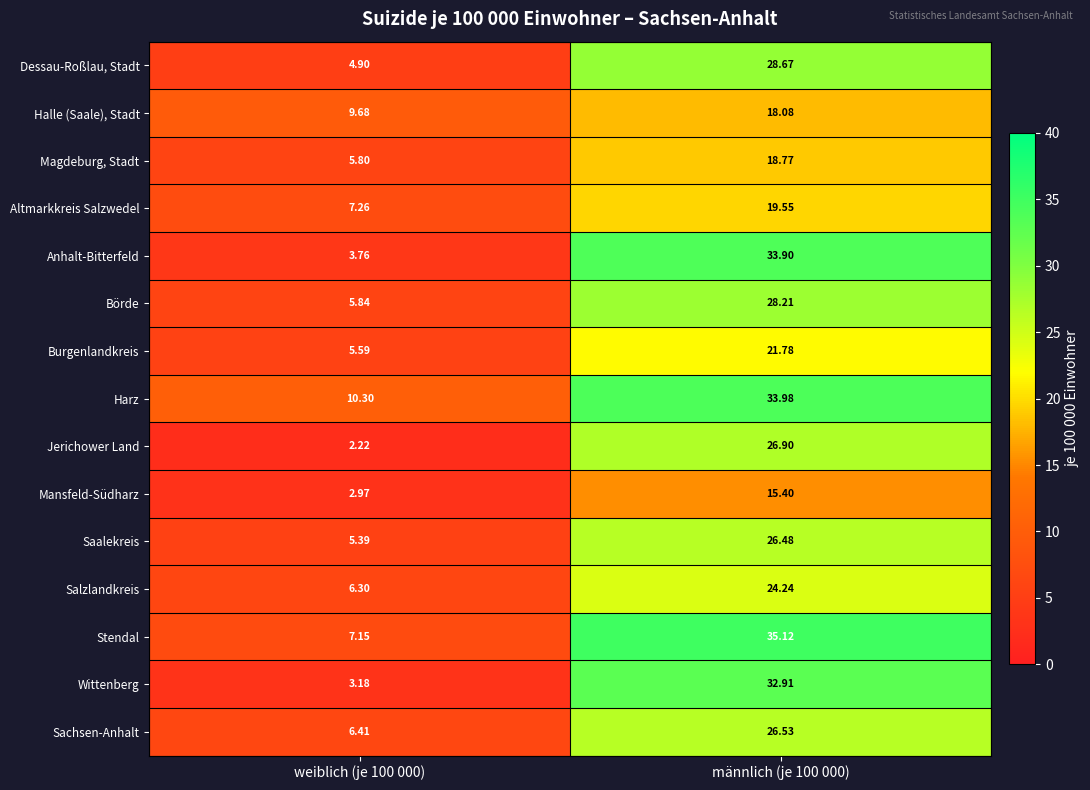

Rank the series at männlich (je 100 000) from highest to lowest value.

Stendal, Harz, Anhalt-Bitterfeld, Wittenberg, Dessau-Roßlau, Stadt, Börde, Jerichower Land, Sachsen-Anhalt, Saalekreis, Salzlandkreis, Burgenlandkreis, Altmarkkreis Salzwedel, Magdeburg, Stadt, Halle (Saale), Stadt, Mansfeld-Südharz